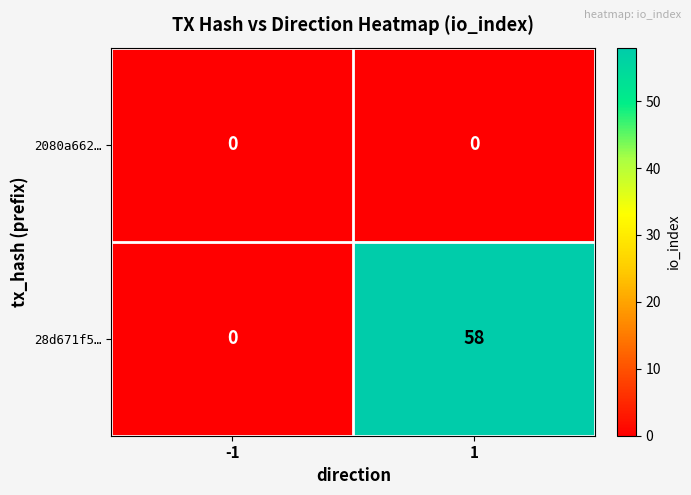

What is the maximum value for 28d671f5…?

58